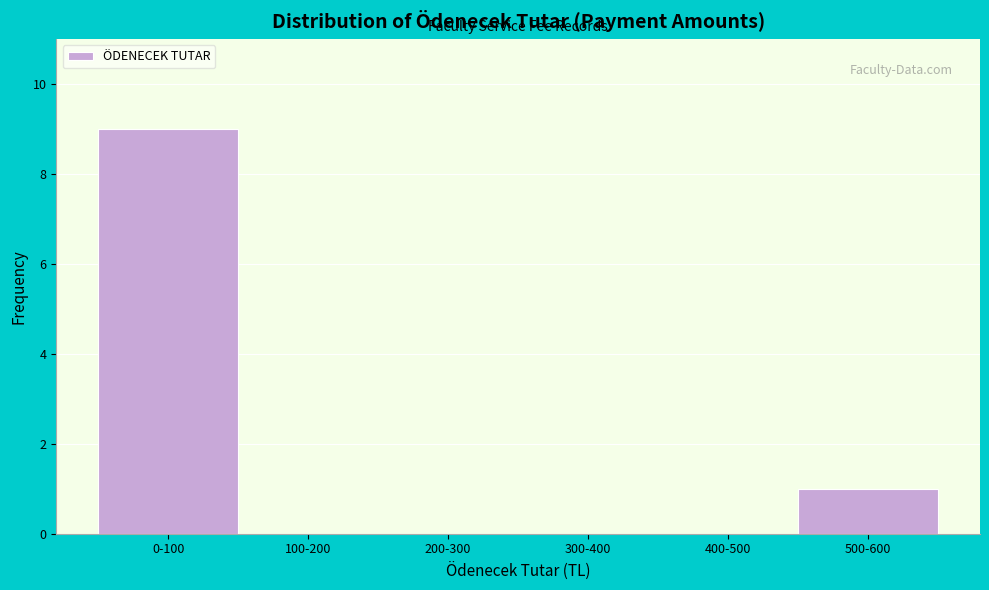

Reading right to left, extract all data points from this chart.

500-600=1	400-500=0	300-400=0	200-300=0	100-200=0	0-100=9